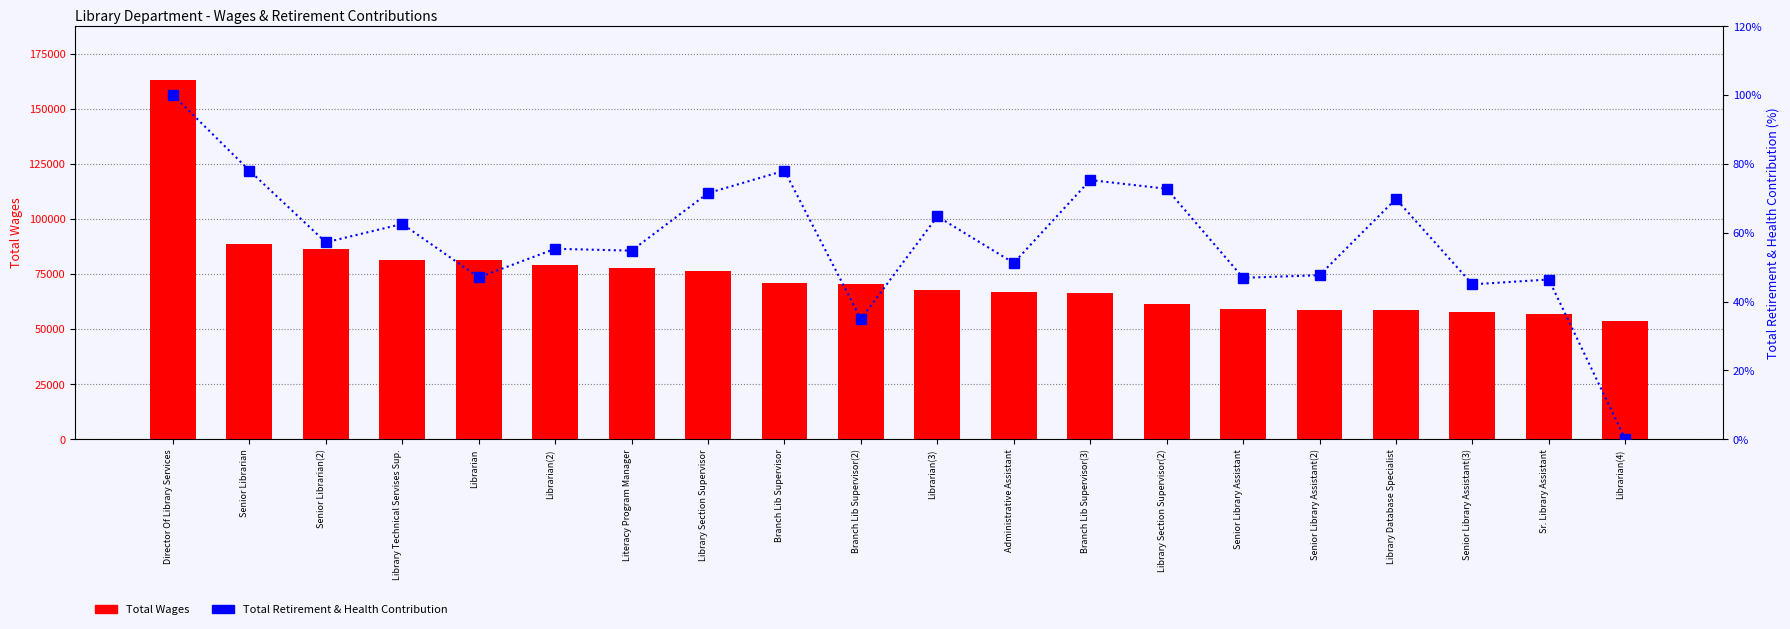

Reading right to left, extract all data points from this chart.

Total Wages: 53794.0	56992.0	57906.0	58421.0	58855.0	58895.0	61232.0	66454.0	66660.0	67596.0	70369.0	71104.0	76273.0	77507.0	78891.0	81325.0	81357.0	86296.0	88633.0	163046.0
Total Retirement & Health Contribution: 0.0	46.4	45.0	69.8	47.6	46.9	72.7	75.3	51.2	64.7	34.9	78.0	71.5	54.8	55.3	47.0	62.5	57.2	78.0	100.0